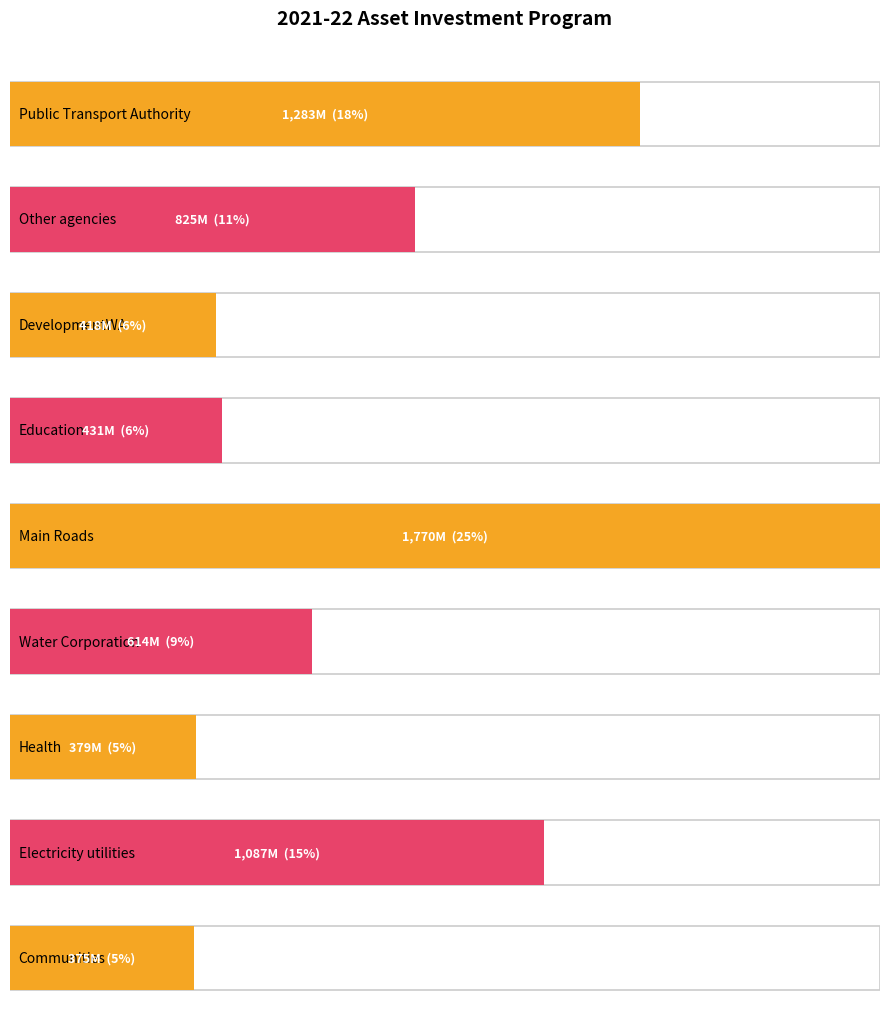

Which category has the lowest value in the Share (%) series?

Health